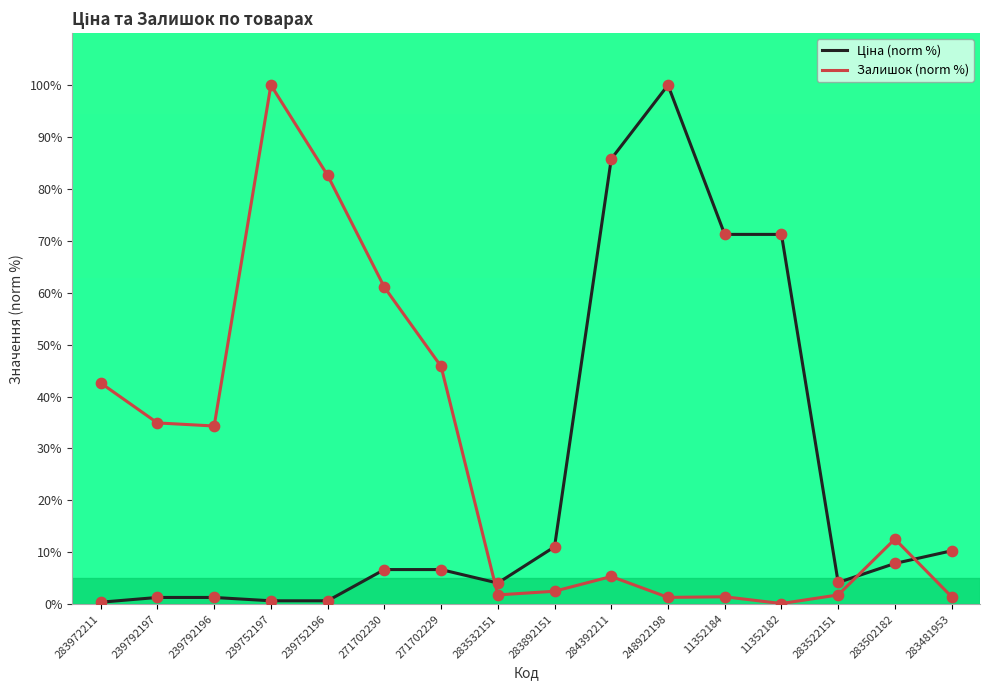

What is the total value across all series at 284392211?

91.1